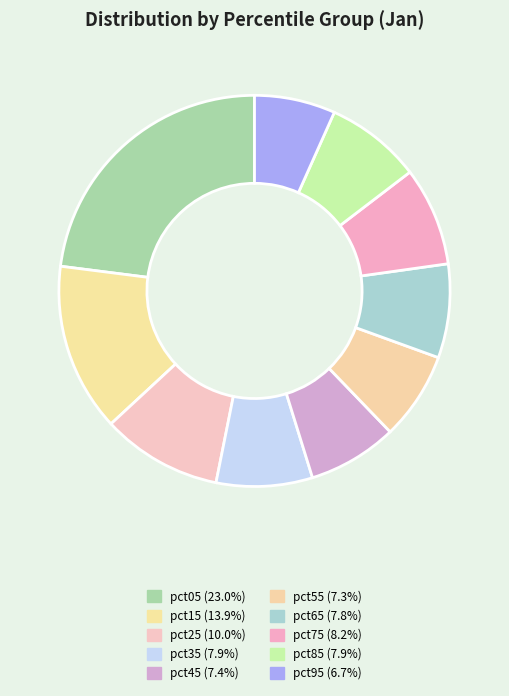

True or false: pct65 accounts for 1% of the total.

False